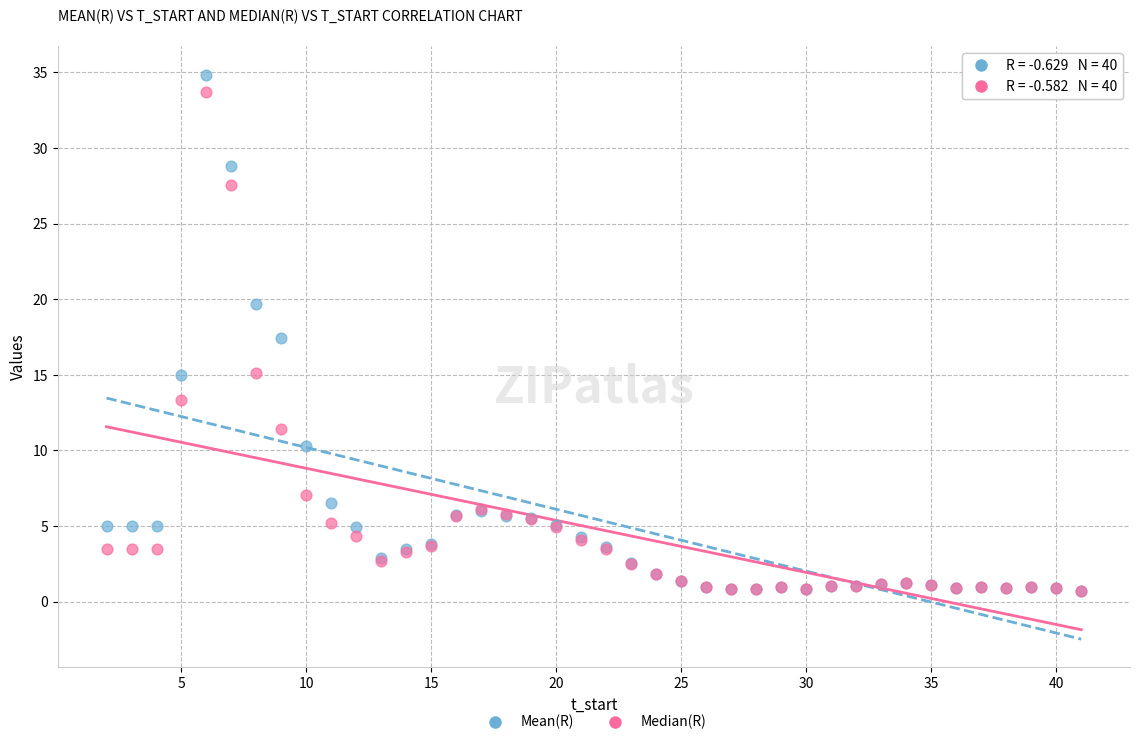

Across all series, what Y value is closest to 17?

17.4